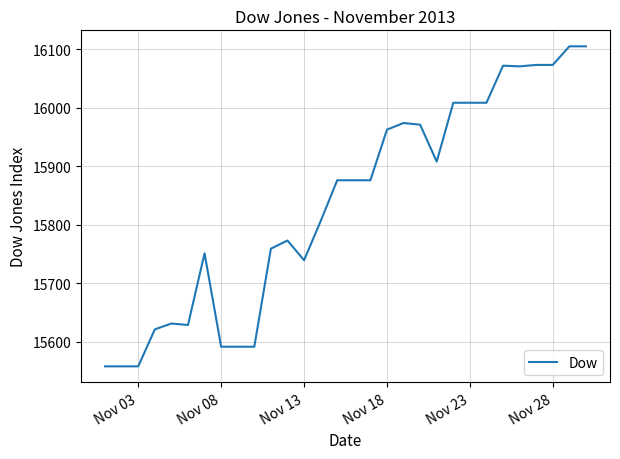

Does the chart display data point markers on the line(s)?

No